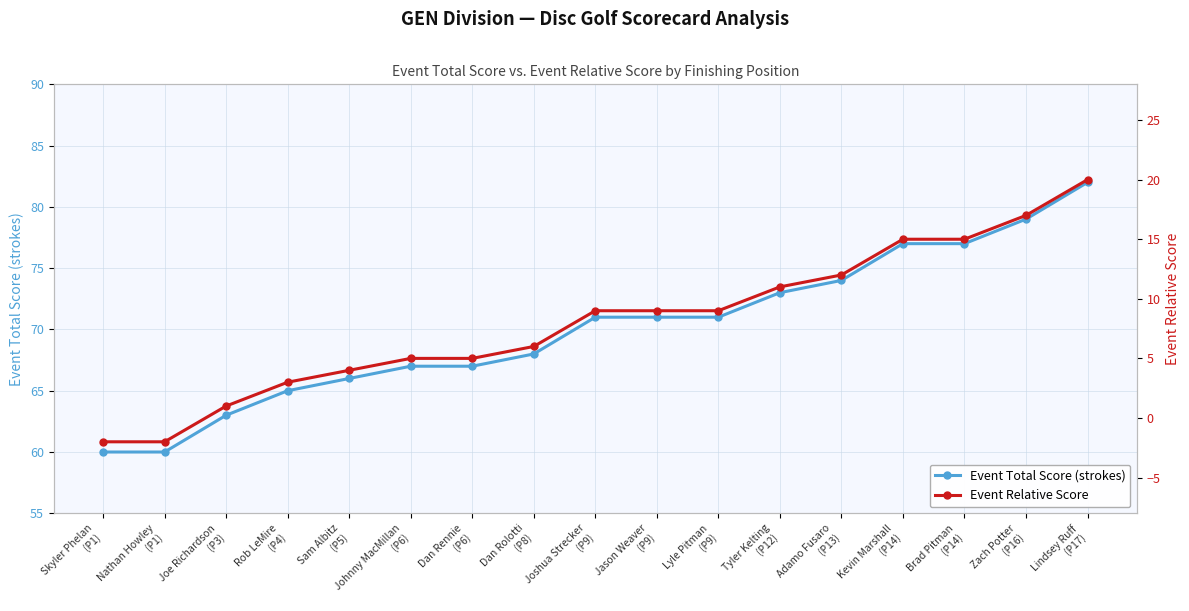

How many series are shown in this chart?

2